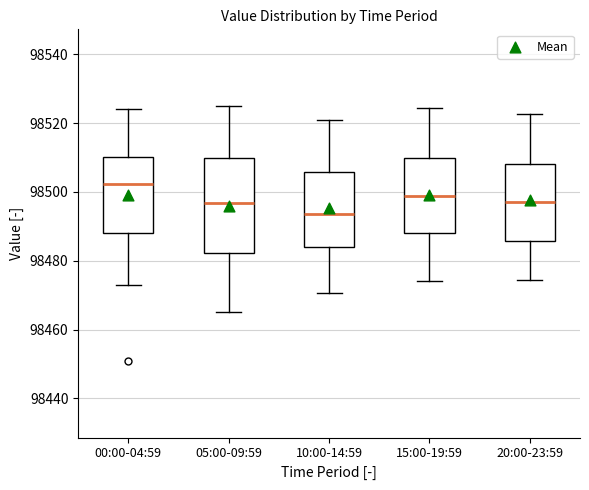

Where is the upper edge of the box for 10:00-14:59 on the y-axis? The values are not printed on the chart, so give them approximately, as read against the axis.

98506